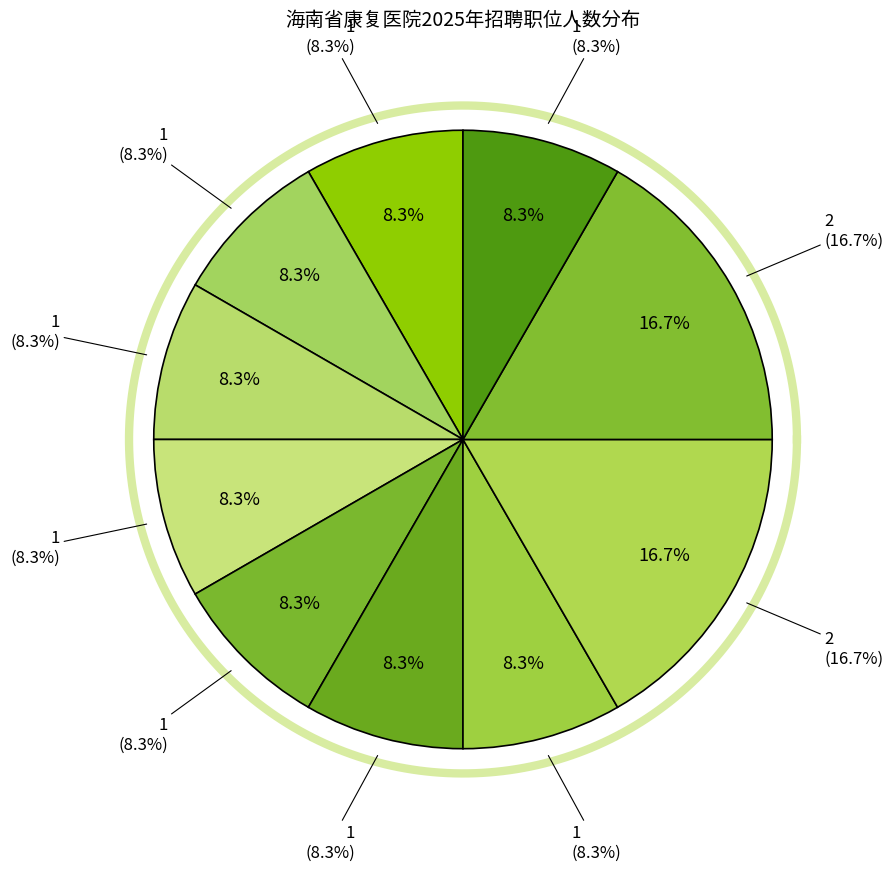

What percentage is NOT represented by 检验技师?

91.7%